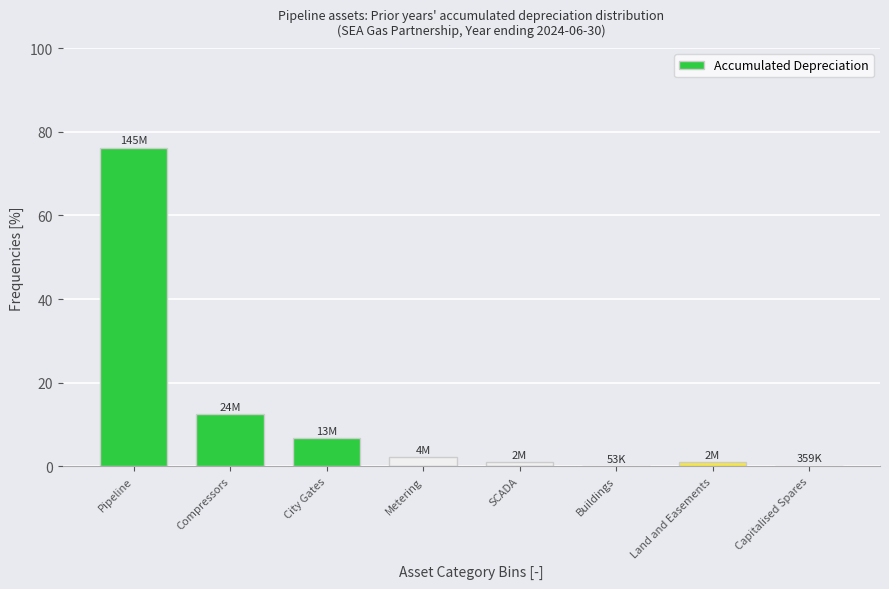

What is the change in value from City Gates to Metering?

-4.7